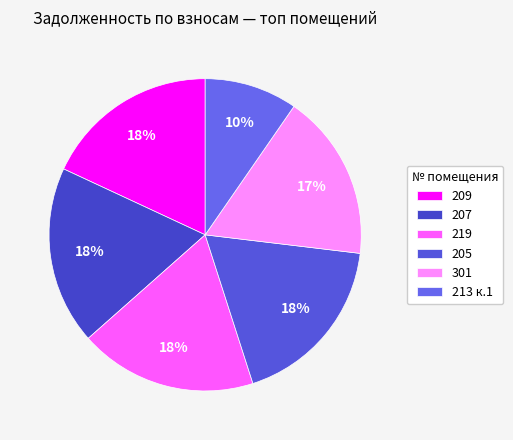

Which category has the smallest portion of the pie?

213 к.1